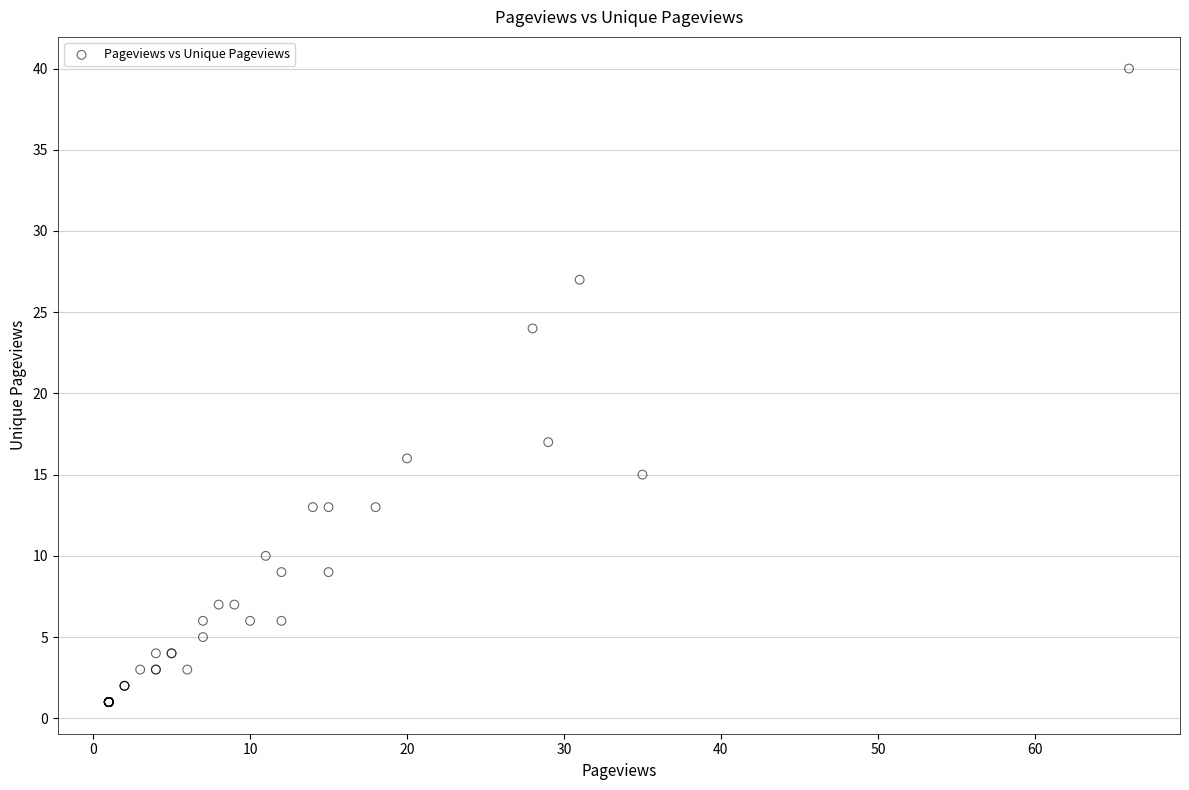

What Y value in the scatter plot is closest to 20?

17